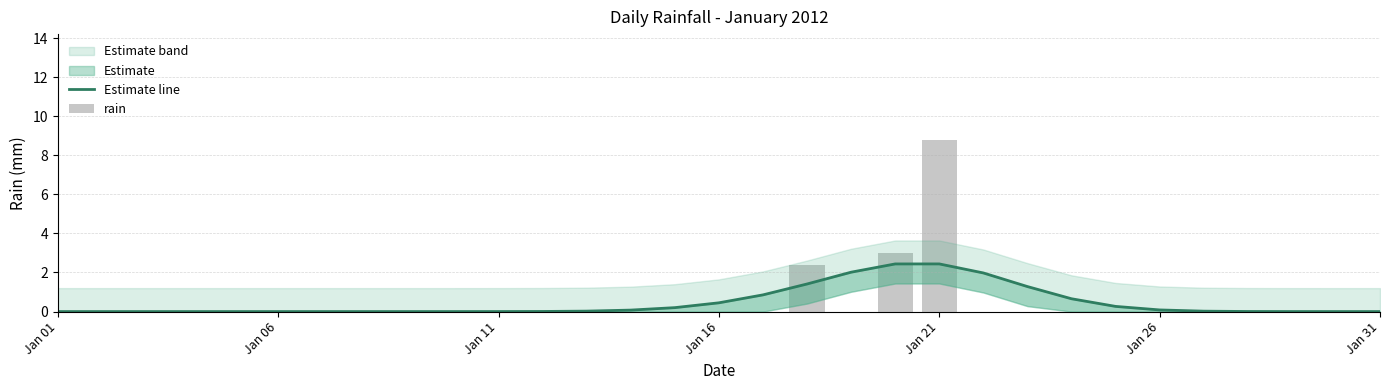

What is the average value of the Estimate line series?

0.5